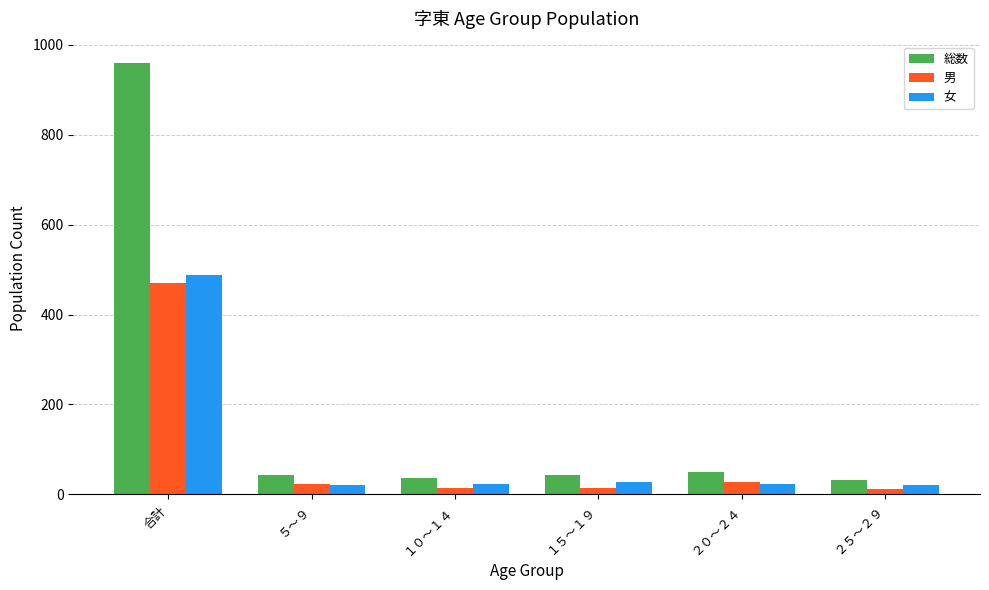

What are all the series names shown in the legend?

総数, 男, 女